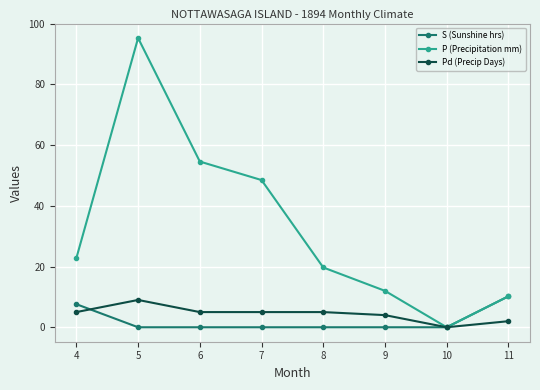

Reading left to right, transcribe all the data shown in this chart.

S (Sunshine hrs): 4=7.6	5=0.0	6=0.0	7=0.0	8=0.0	9=0.0	10=0.0	11=10.2
P (Precipitation mm): 4=22.8	5=95.3	6=54.6	7=48.5	8=19.7	9=12.0	10=0.0	11=10.2
Pd (Precip Days): 4=5.0	5=9.0	6=5.0	7=5.0	8=5.0	9=4.0	10=0.0	11=2.0